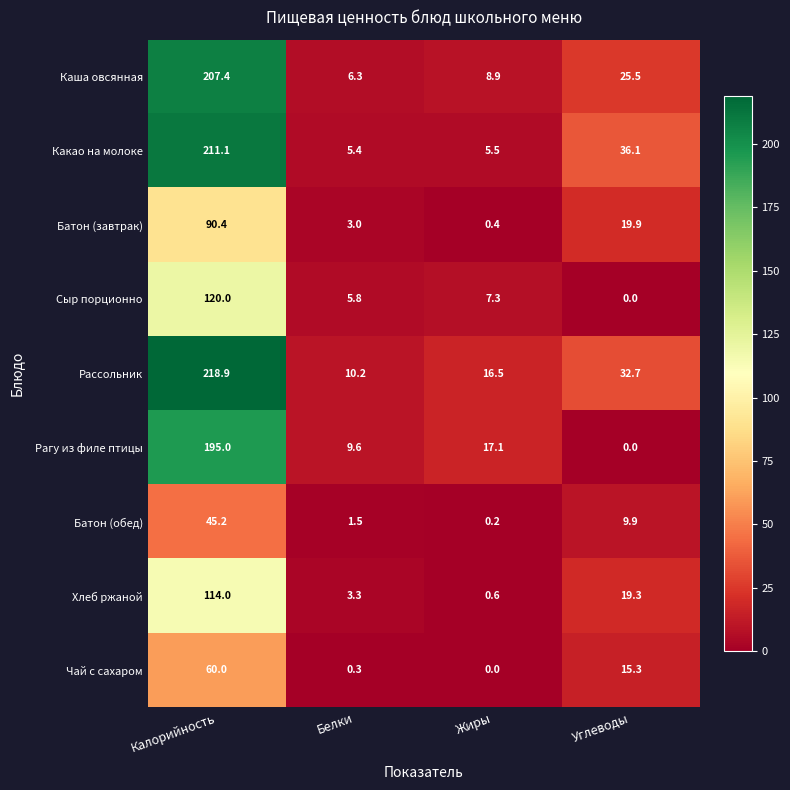

At which label is Какао на молоке closest to 108?

Углеводы